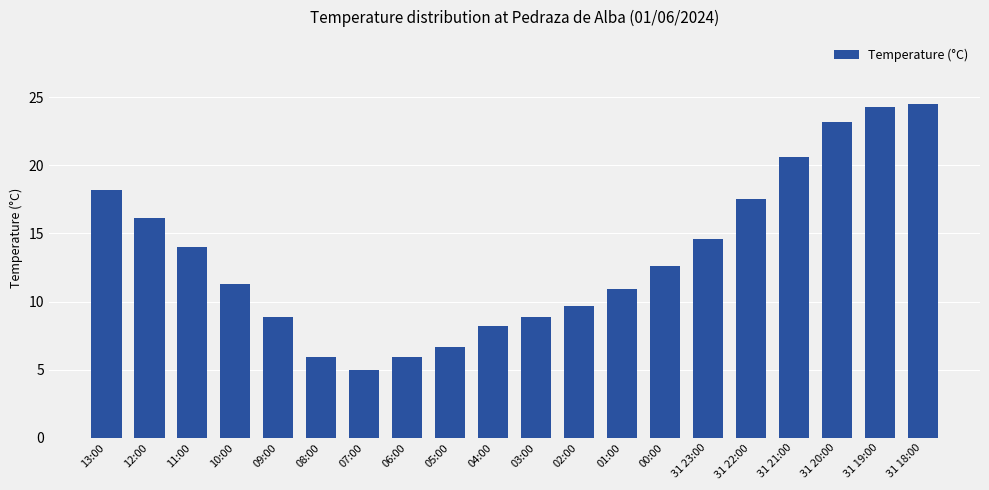

Reading left to right, what are all the values shown in this chart?

13:00=18.2	12:00=16.1	11:00=14.0	10:00=11.3	09:00=8.9	08:00=5.9	07:00=5.0	06:00=5.9	05:00=6.7	04:00=8.2	03:00=8.9	02:00=9.7	01:00=10.9	00:00=12.6	31 23:00=14.6	31 22:00=17.5	31 21:00=20.6	31 20:00=23.2	31 19:00=24.3	31 18:00=24.5